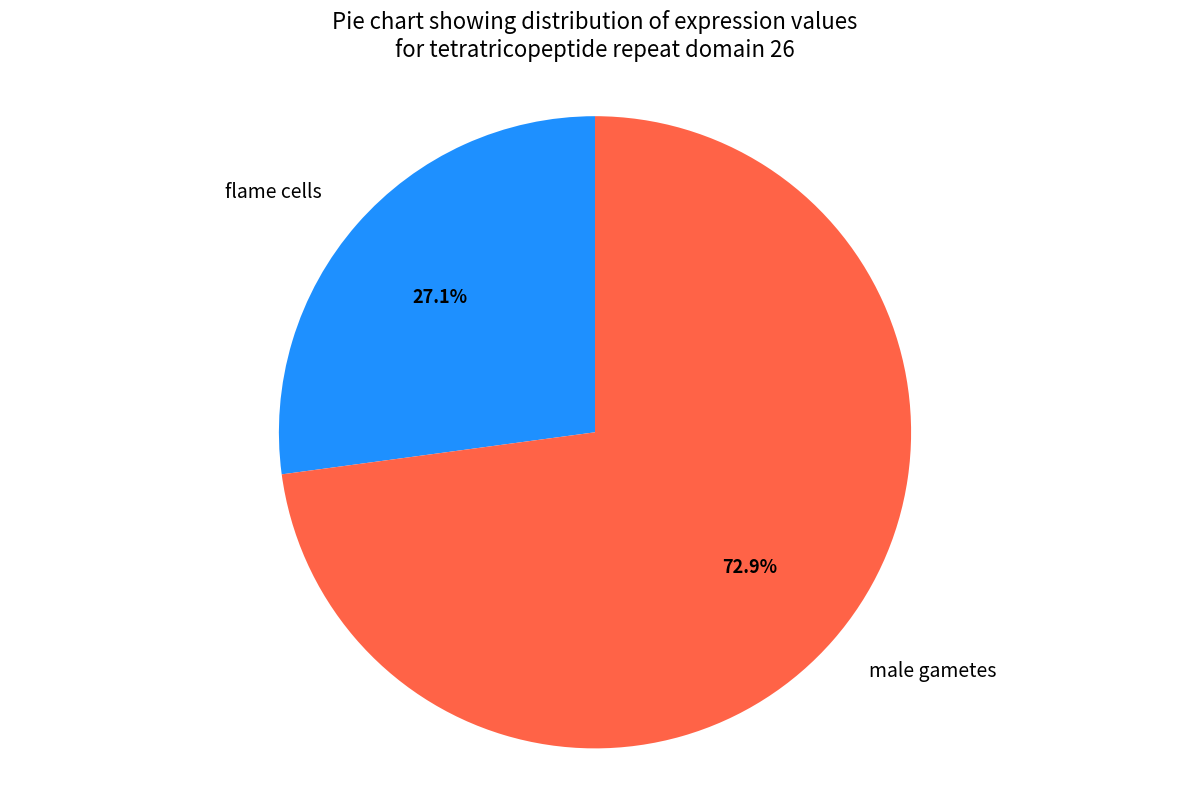

What percentage is NOT represented by flame cells?

72.9%